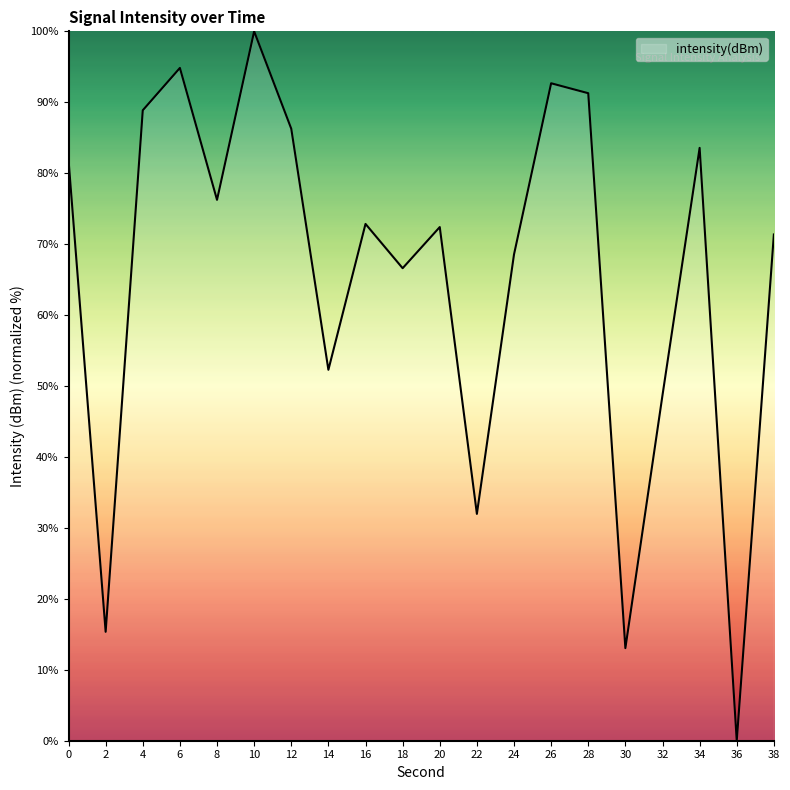

Where is the data nearest to the value 50?

32